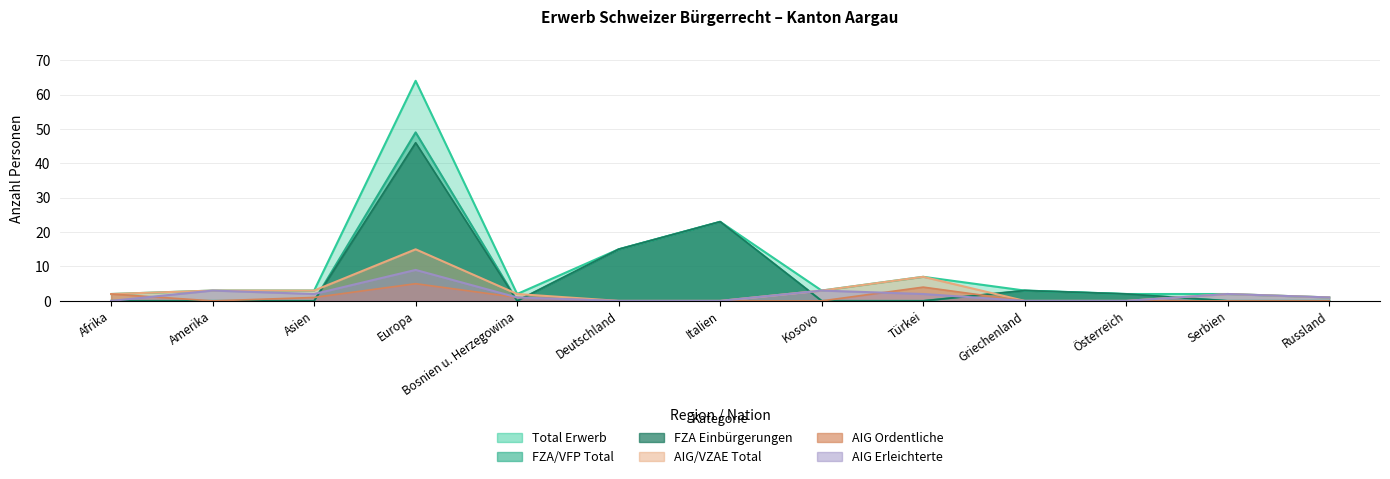

What is the label of the 4th point from the right?

Griechenland